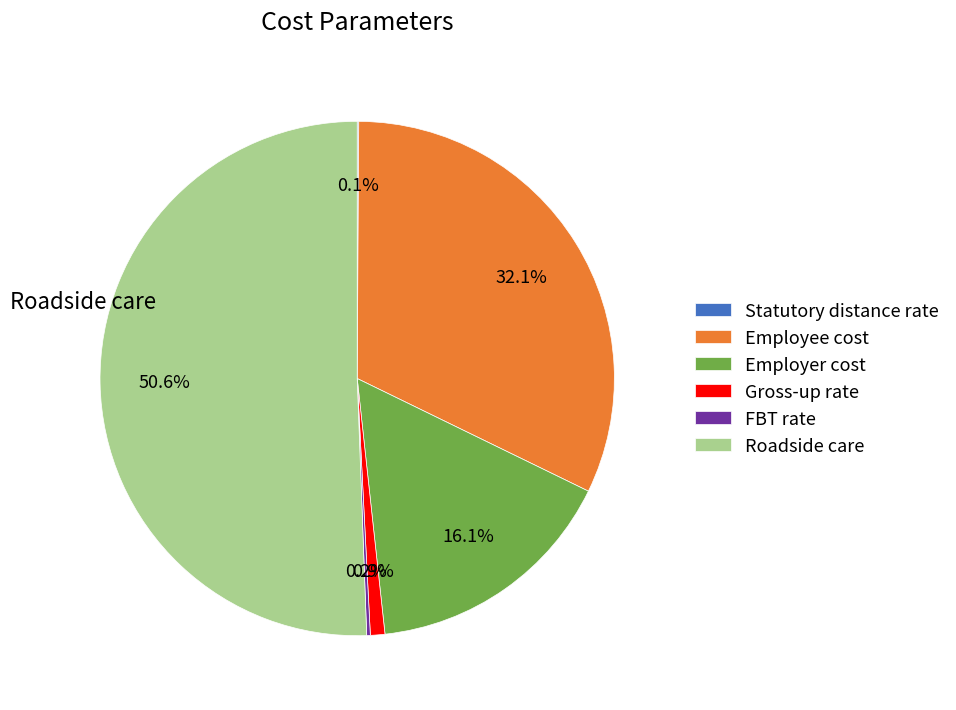

Does any single category account for the majority?

Yes